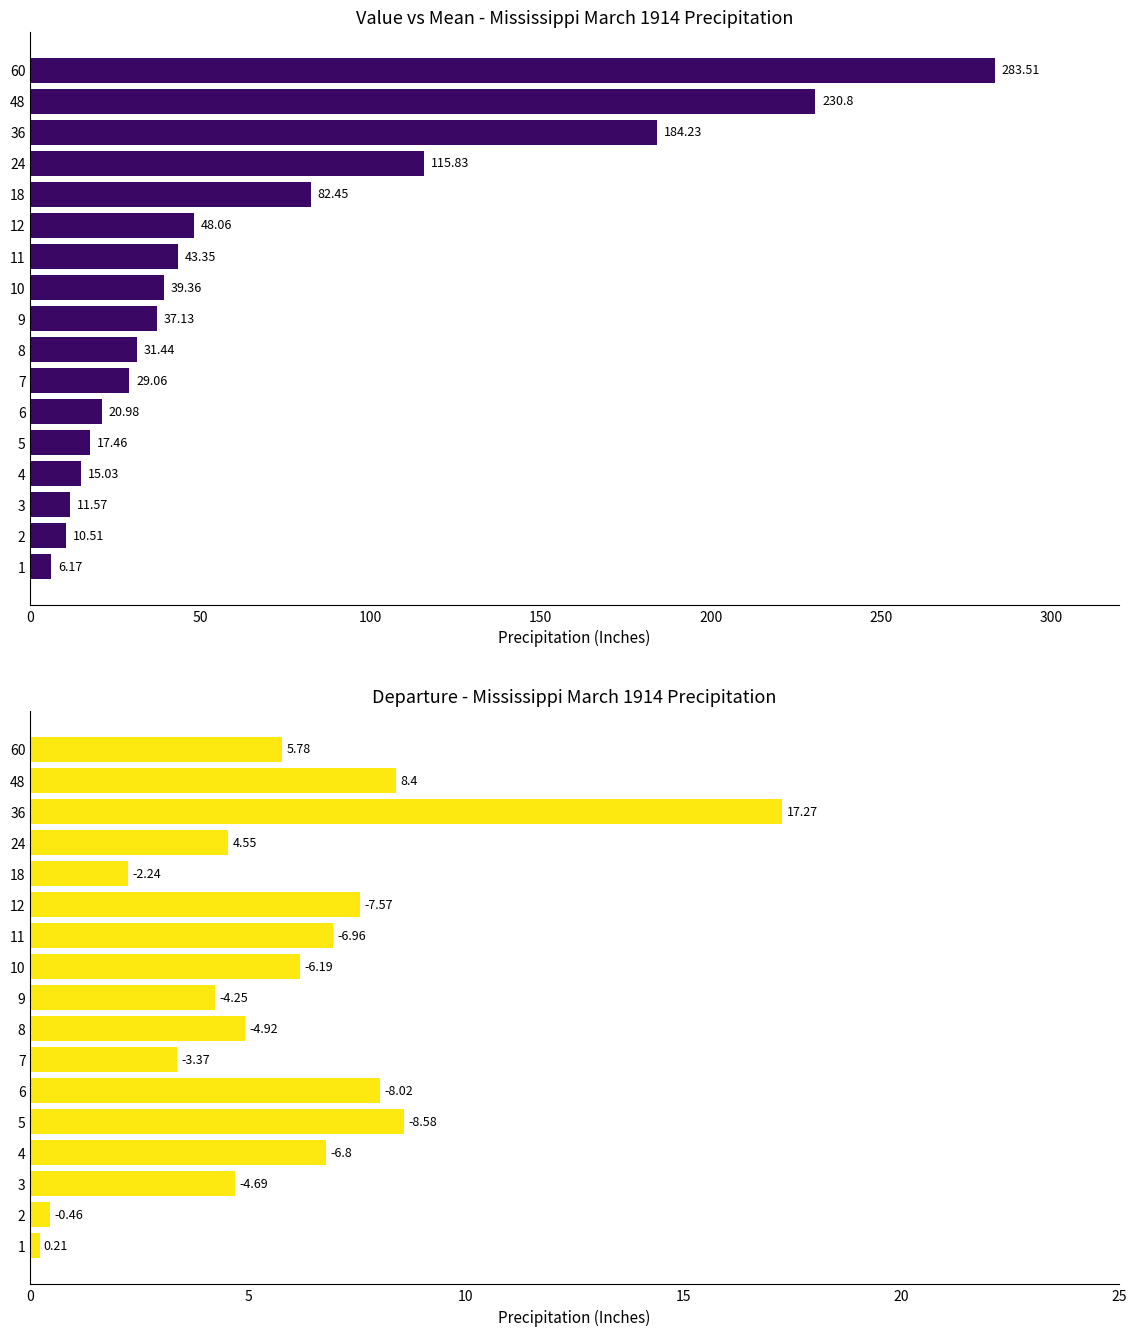

What is the label of the 6th bar from the right?

11